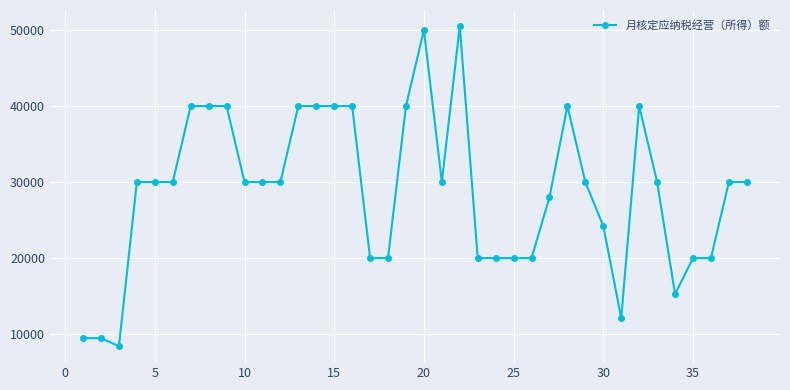

What is the average value?

28880.9